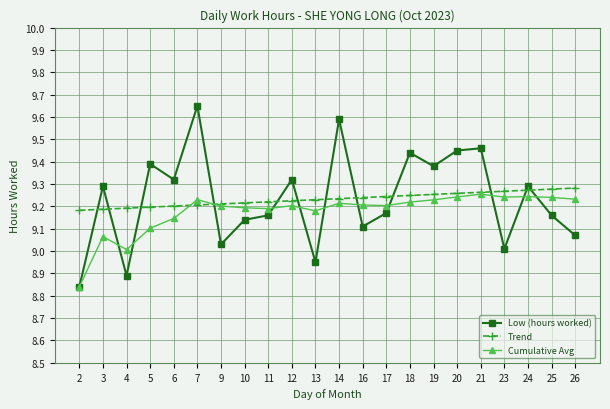

Is the value of Trend at 4 greater than the value of Low (hours worked) at 17?

Yes